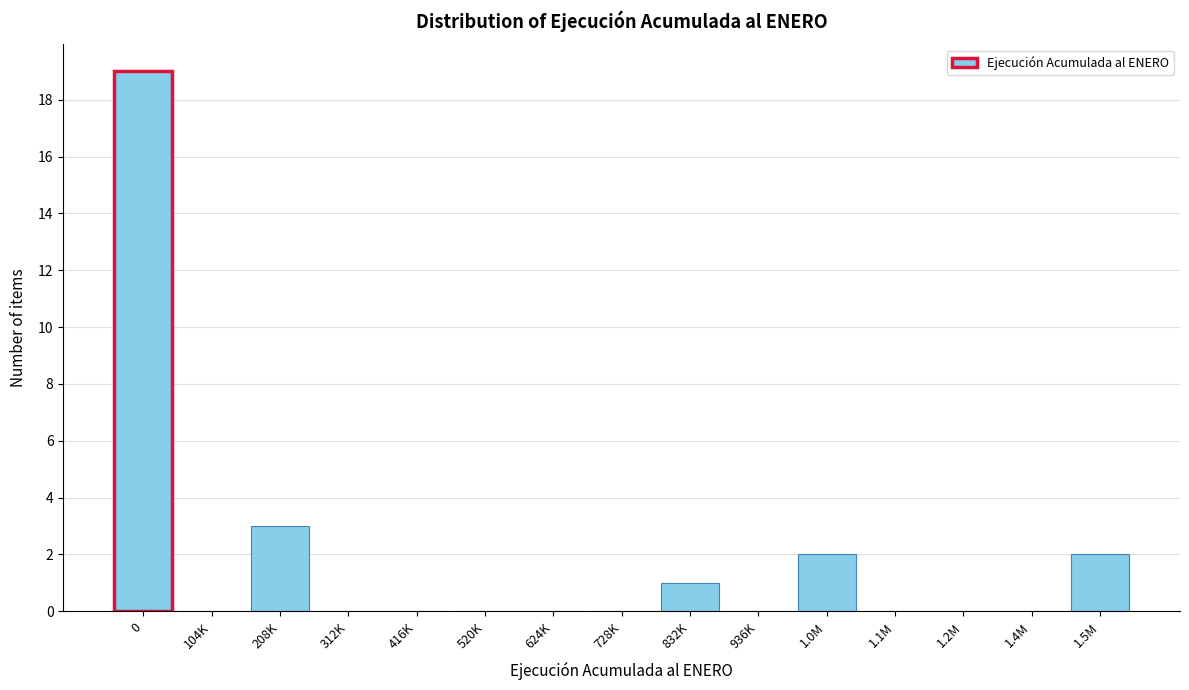

Reading right to left, list all the values displayed in this chart.

1.5M=2	1.4M=0	1.2M=0	1.1M=0	1.0M=2	936K=0	832K=1	728K=0	624K=0	520K=0	416K=0	312K=0	208K=3	104K=0	0=19